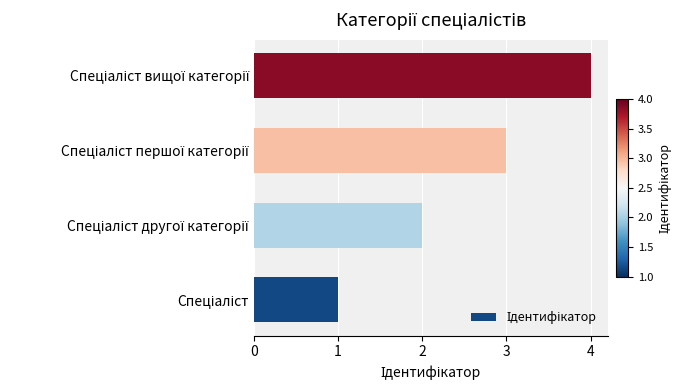

What is the sum of all values?

10